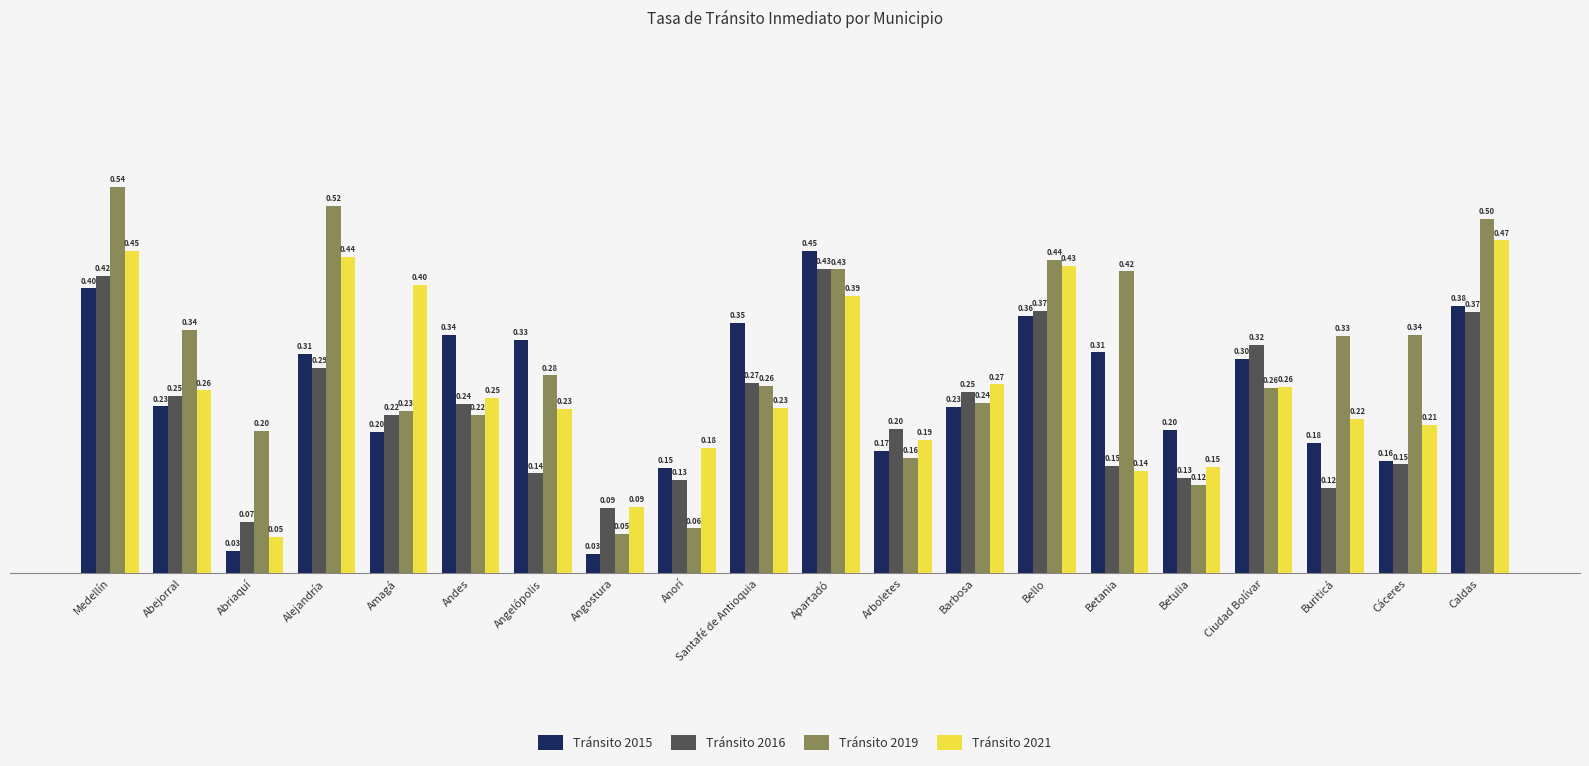

Rank the series at Anorí from highest to lowest value.

Tránsito 2021, Tránsito 2015, Tránsito 2016, Tránsito 2019